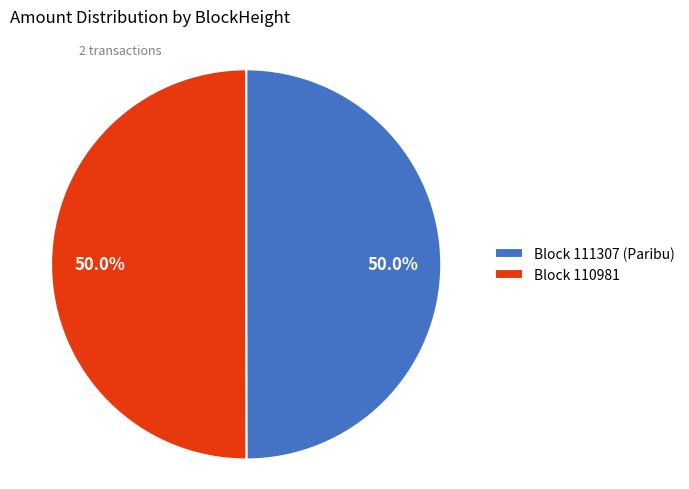

Do Block 110981 and Block 111307 (Paribu) together represent more than half of the pie?

Yes